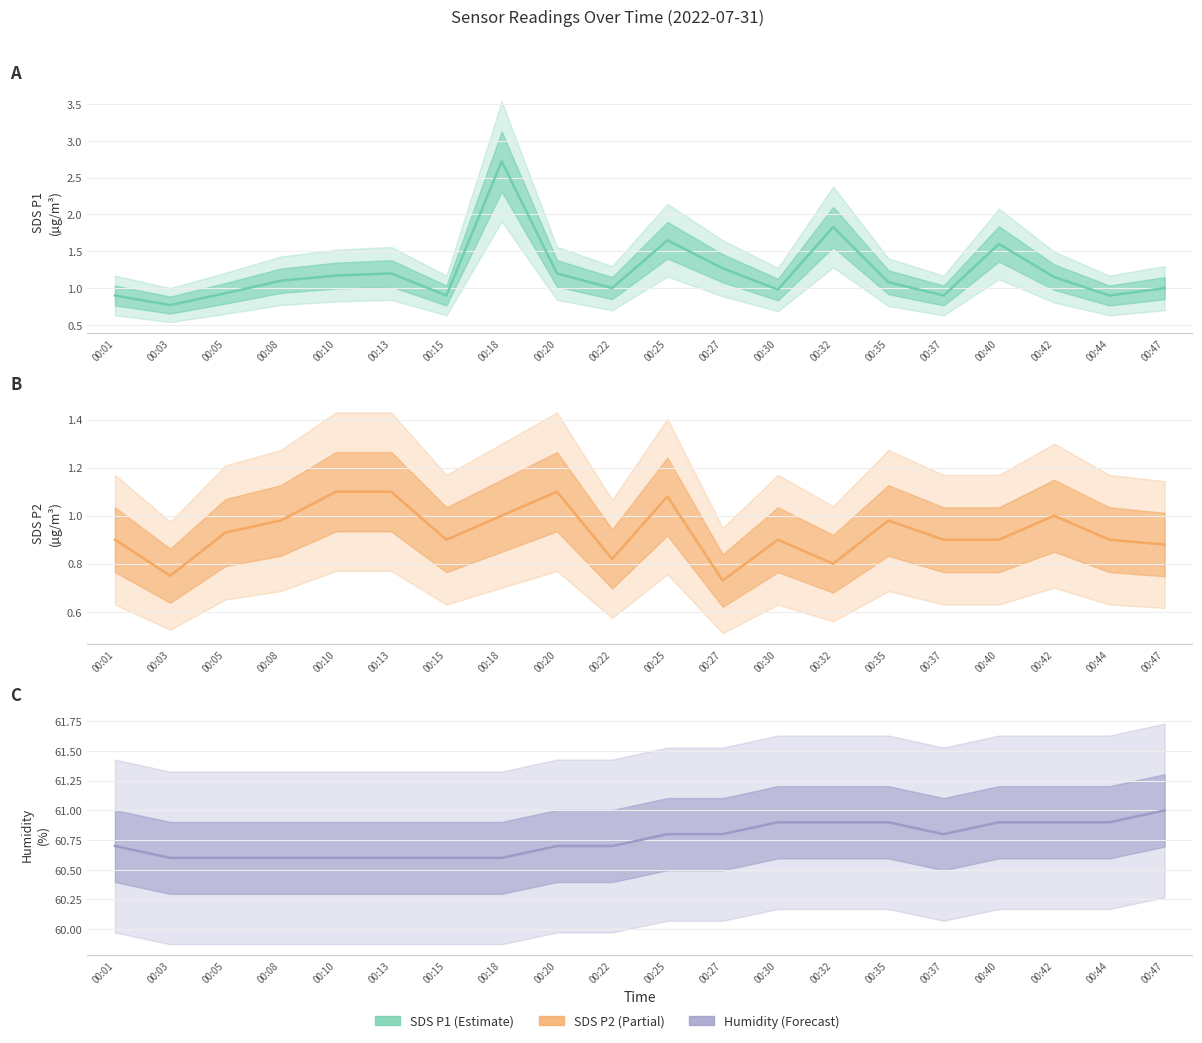

The value of SDS_P1 at 00:47 is 1.4. True or false?

False